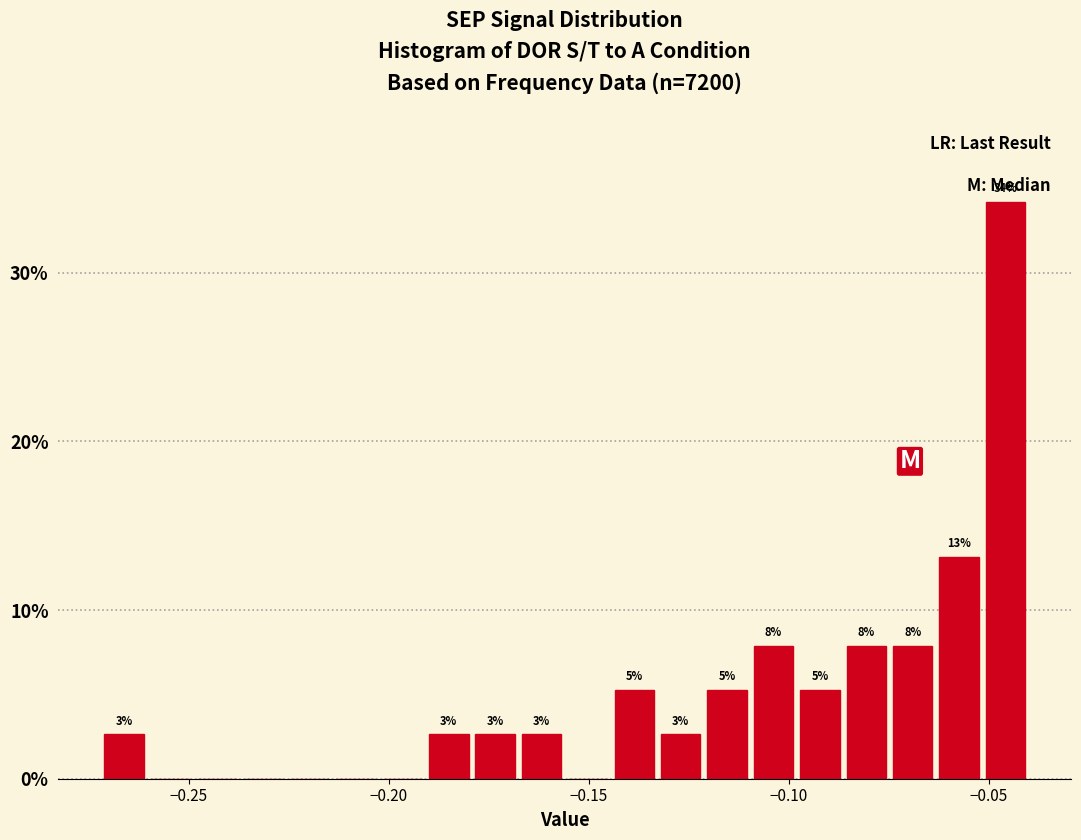

Read against the x-axis, roughly where is the centre of the tallest bar?

-0.045